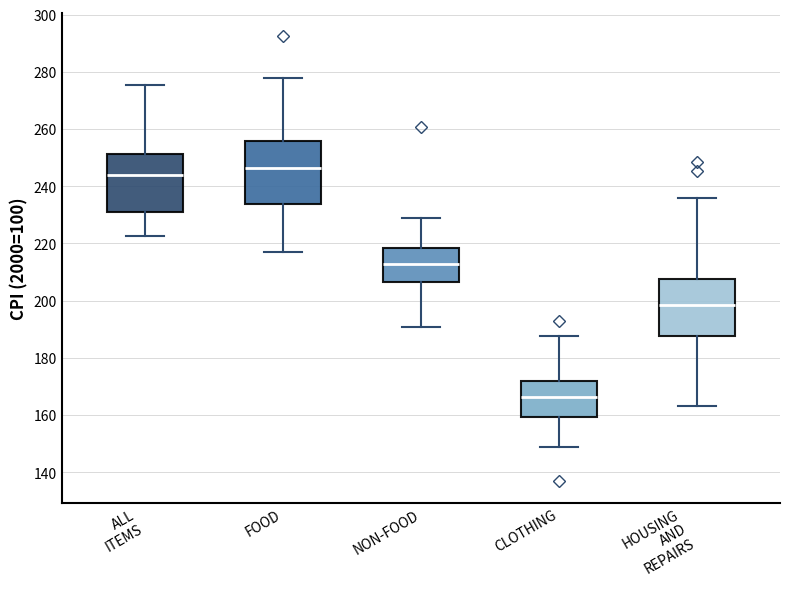

Which box's median line is the highest?

FOOD